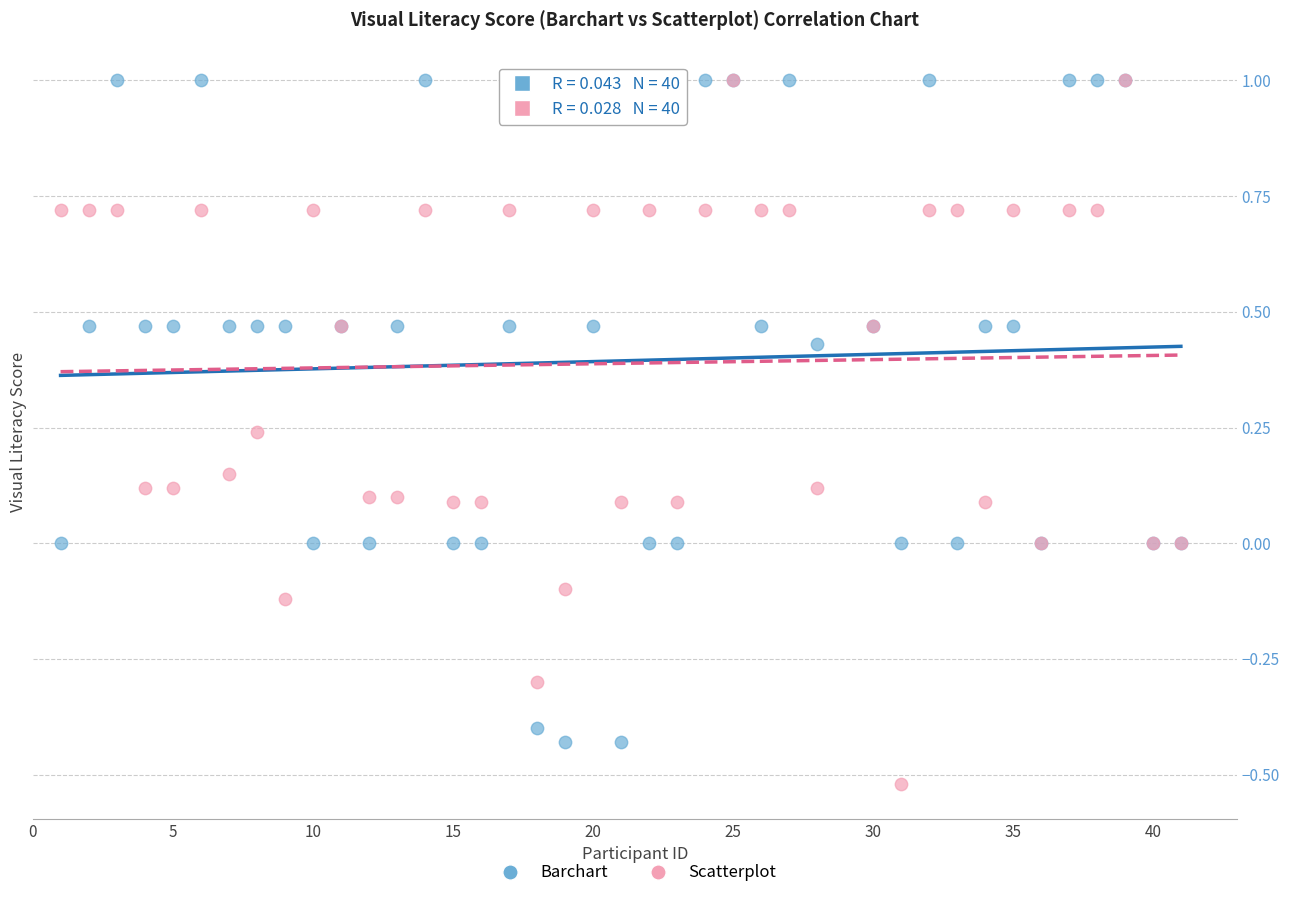

Which series has the widest spread of Y values?

Scatterplot